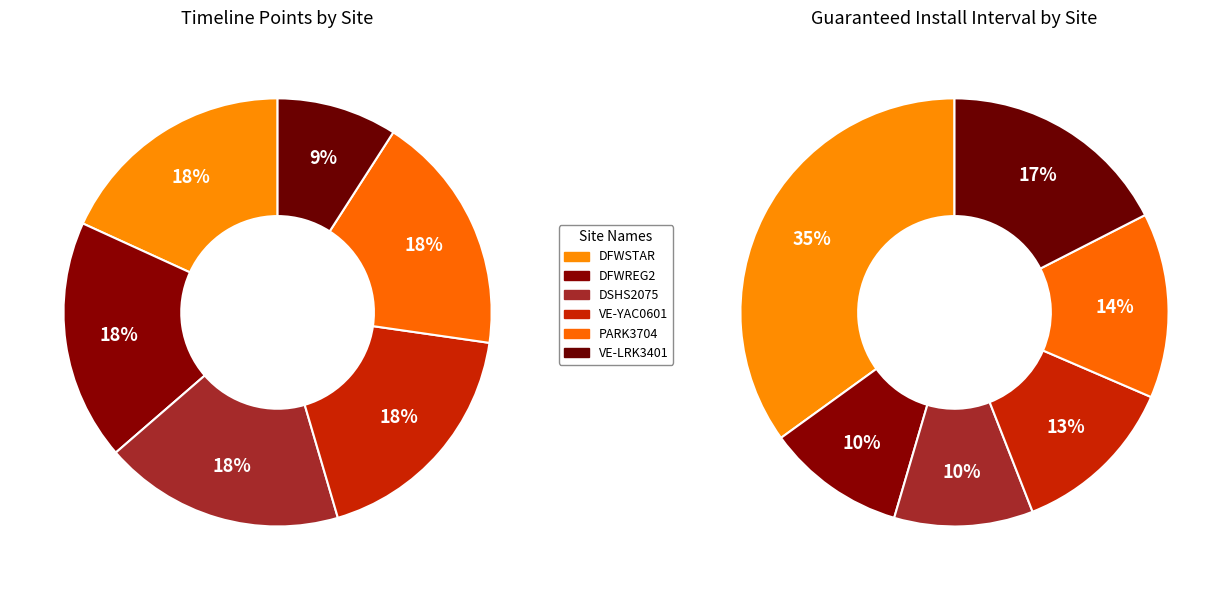

Between DSHS2075 and PARK3704, which is larger?

DSHS2075